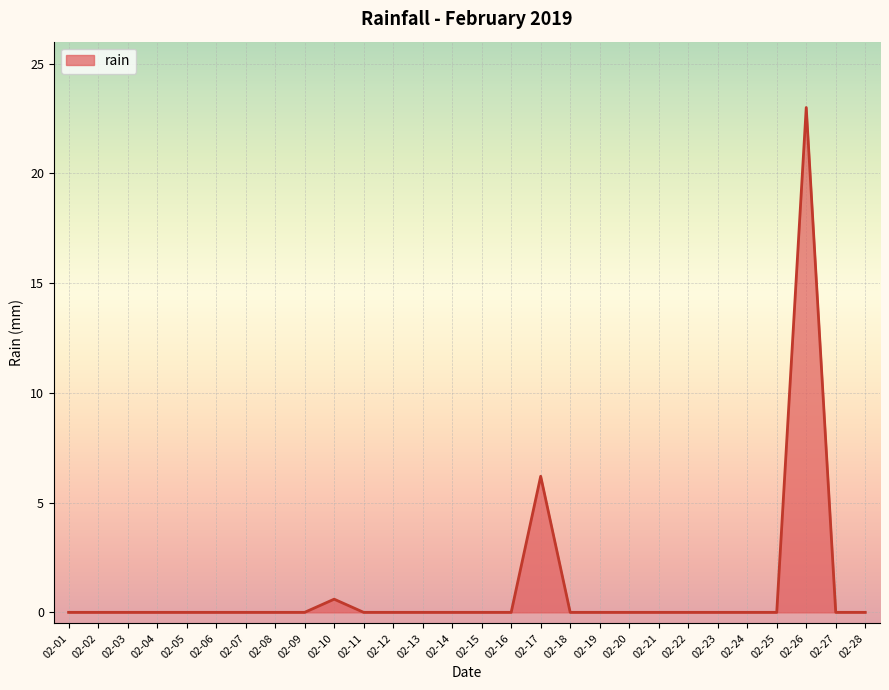

What is the maximum value shown in the chart?

23.0